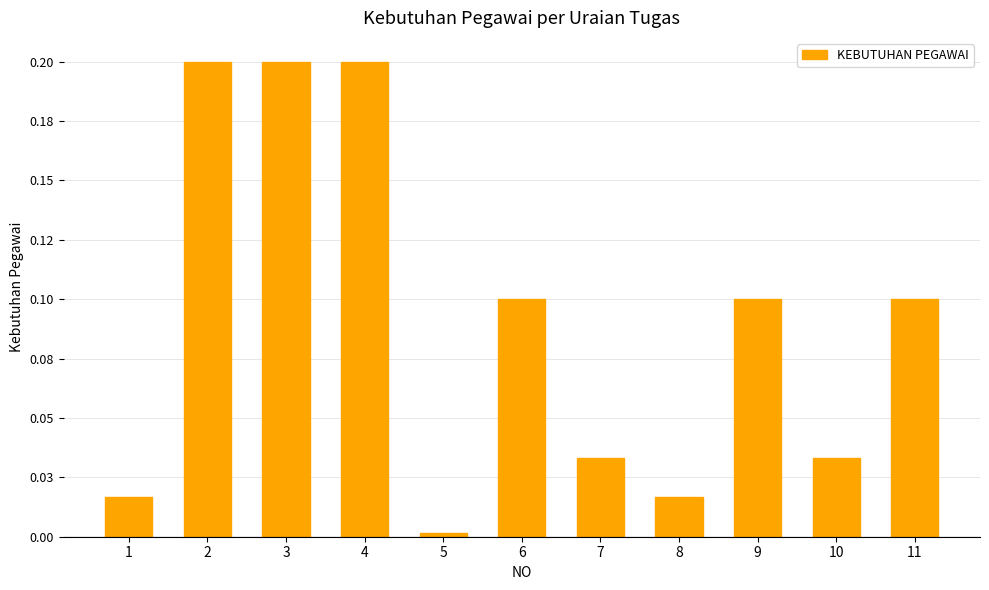

Reading right to left, what are all the values shown in this chart?

0.1	0.0	0.1	0.0	0.0	0.1	0.0	0.2	0.2	0.2	0.0